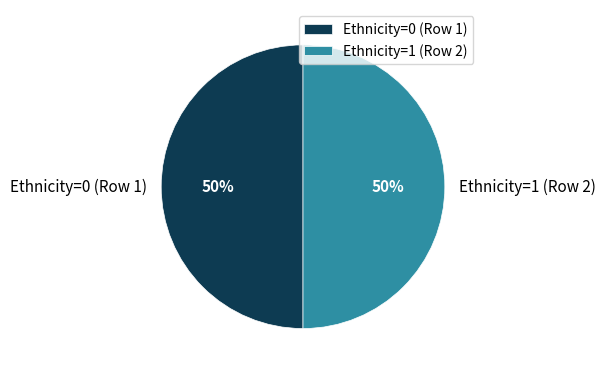

Do Ethnicity=1 (Row 2) and Ethnicity=0 (Row 1) together represent more than half of the pie?

Yes